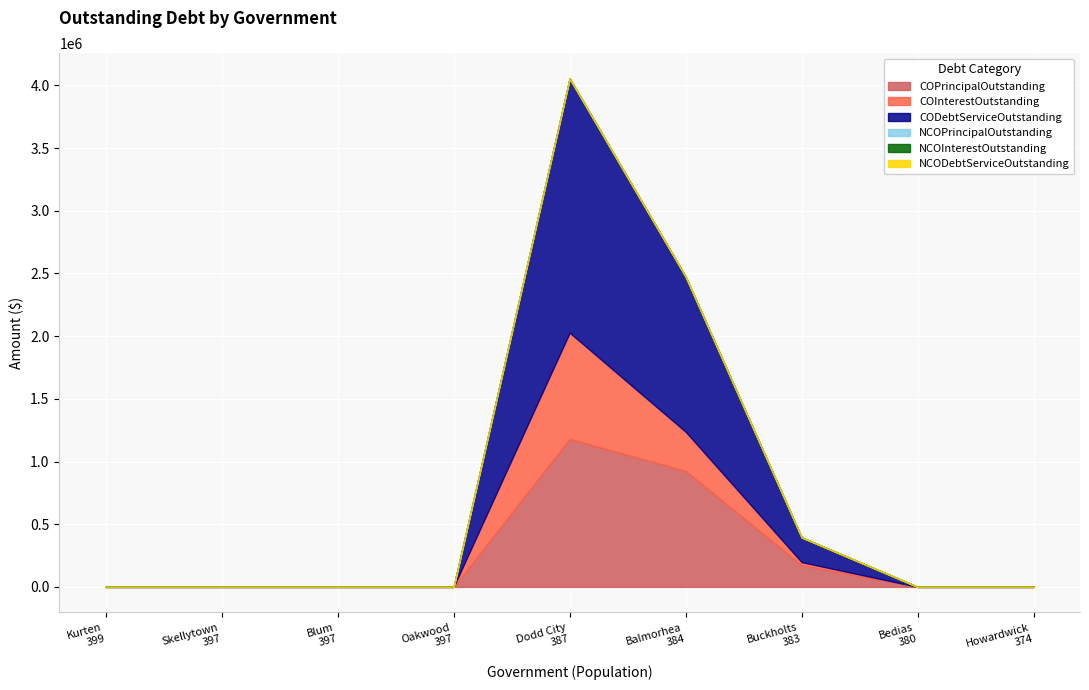

True or false: NCODebtServiceOutstanding and COPrincipalOutstanding cross at least once.

False